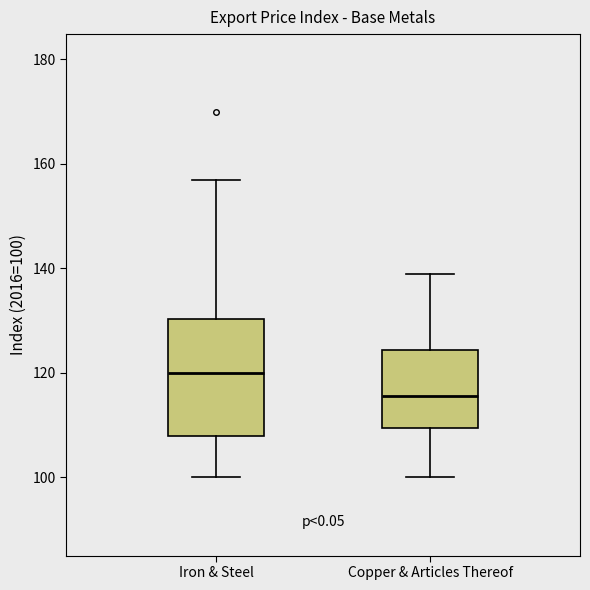

Where is the lower edge of the box for Iron & Steel on the y-axis? The values are not printed on the chart, so give them approximately, as read against the axis.

108